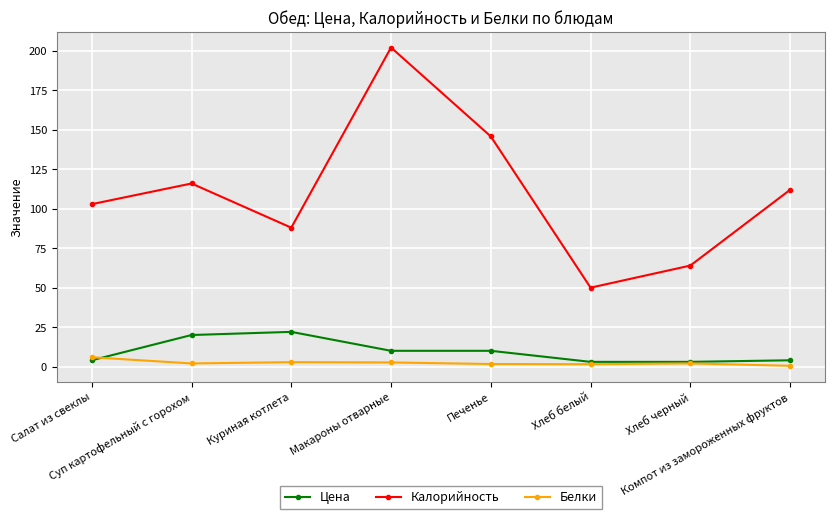

What is the greatest value displayed?

202.1